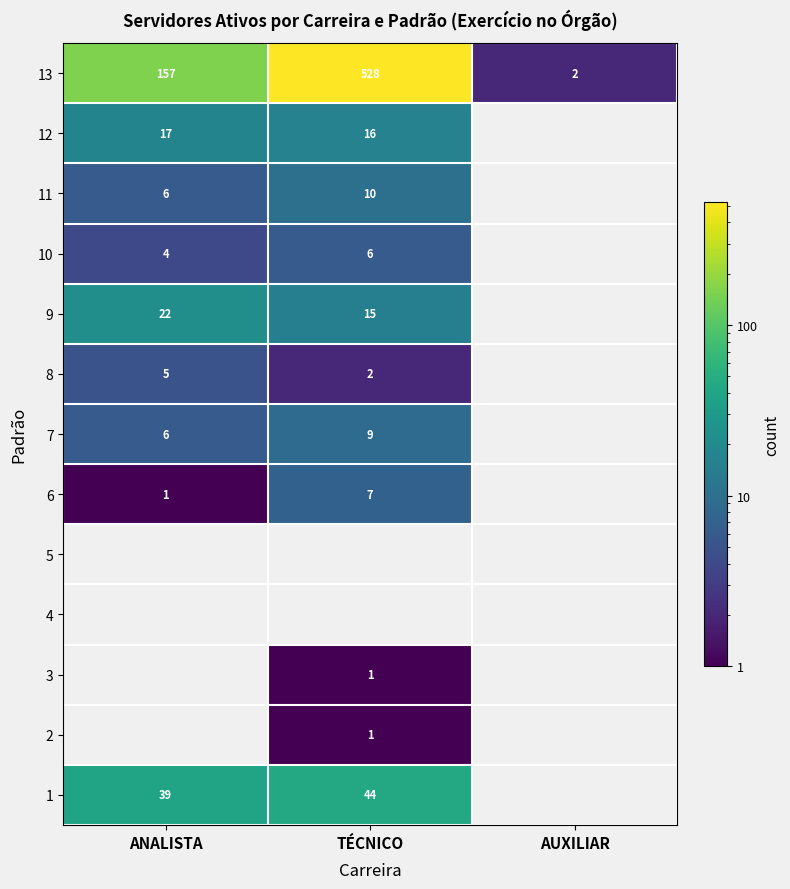

Where is 13 nearest to the value 265?

ANALISTA